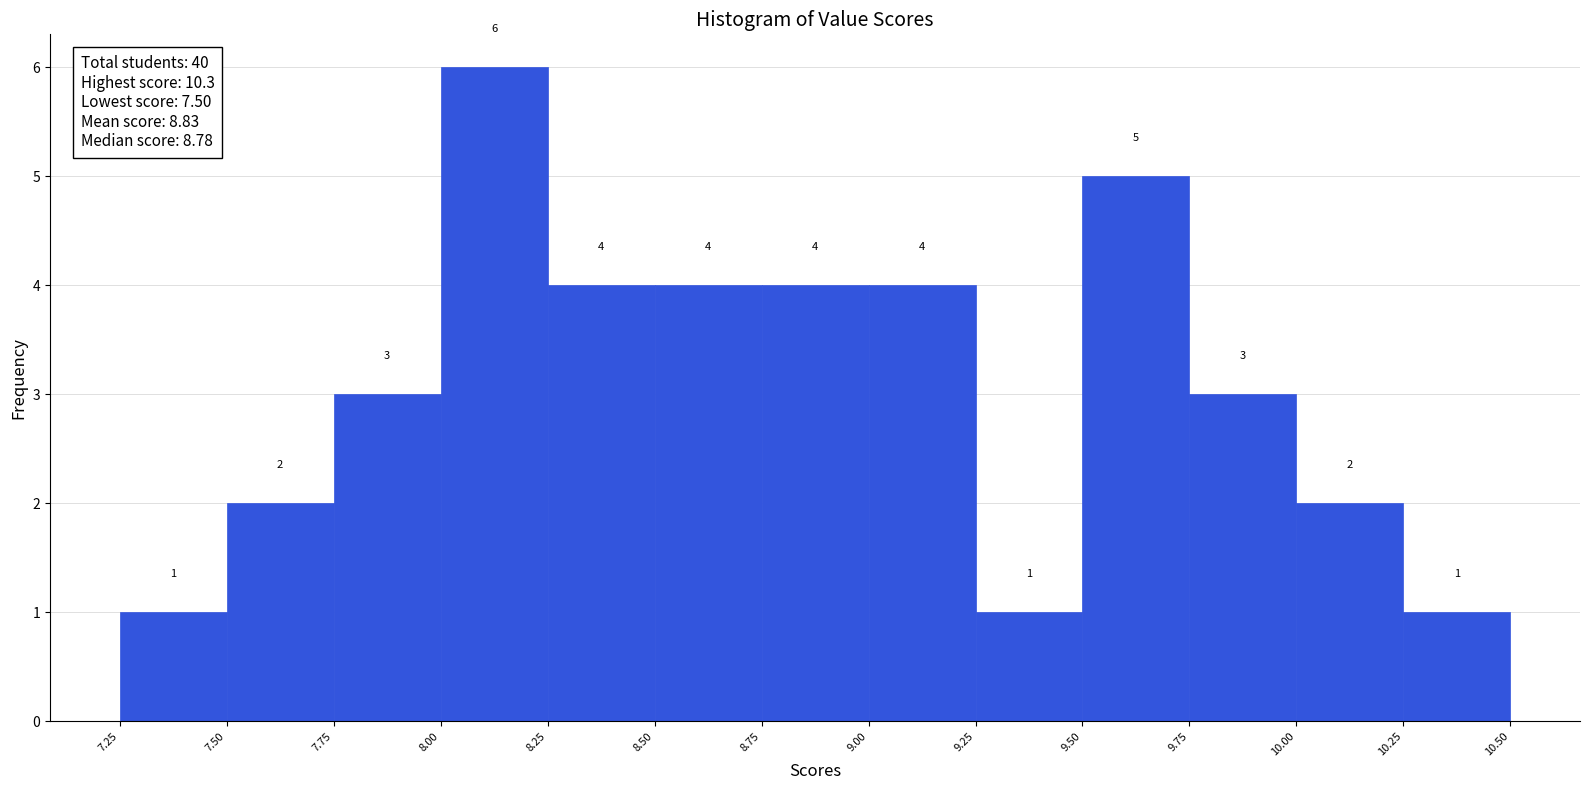

How tall is the bar that spans 9.00 to 9.25 on the x-axis?

4